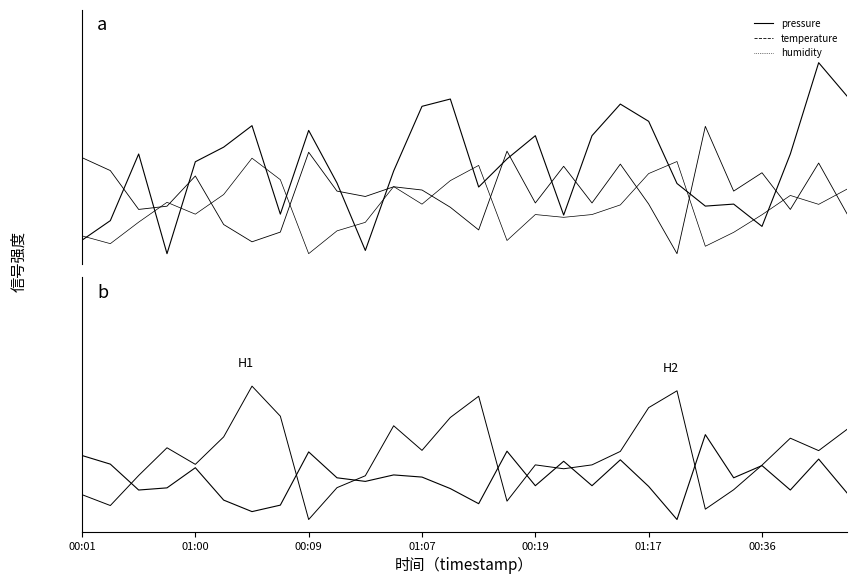

What is the difference between the second highest and second lowest values in the pressure series?

0.7